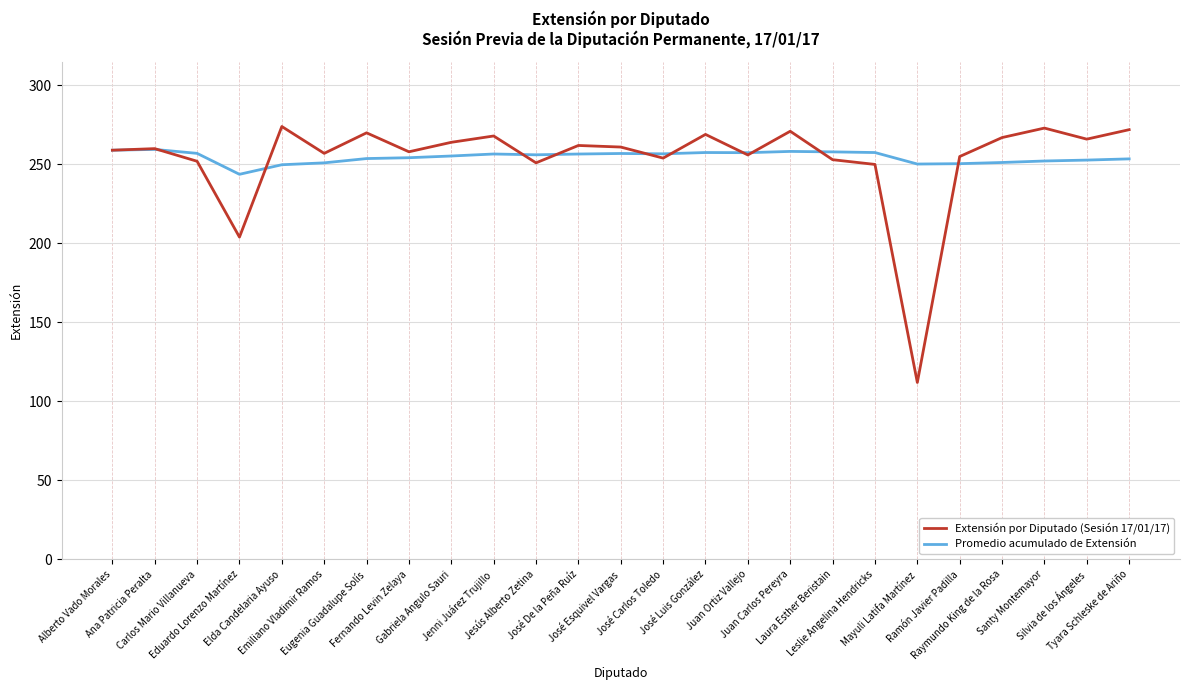

True or false: Promedio acumulado de Extensión and Extensión por Diputado (Sesión 17/01/17) intersect in this chart.

True